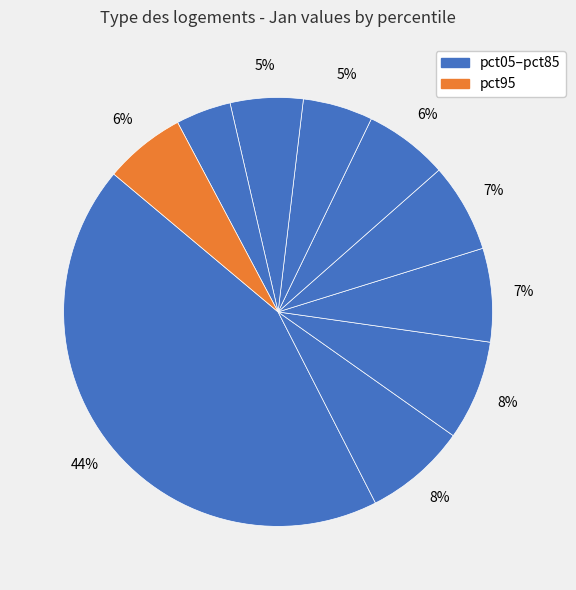

How many slices are in this pie chart?

10